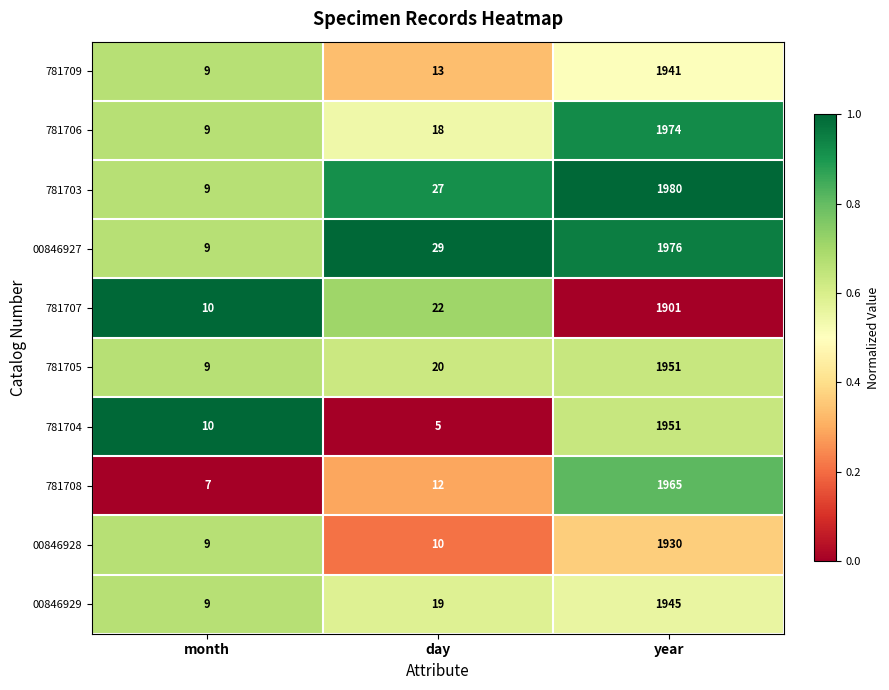

Is it true that 00846927 equals 9 at month?

True